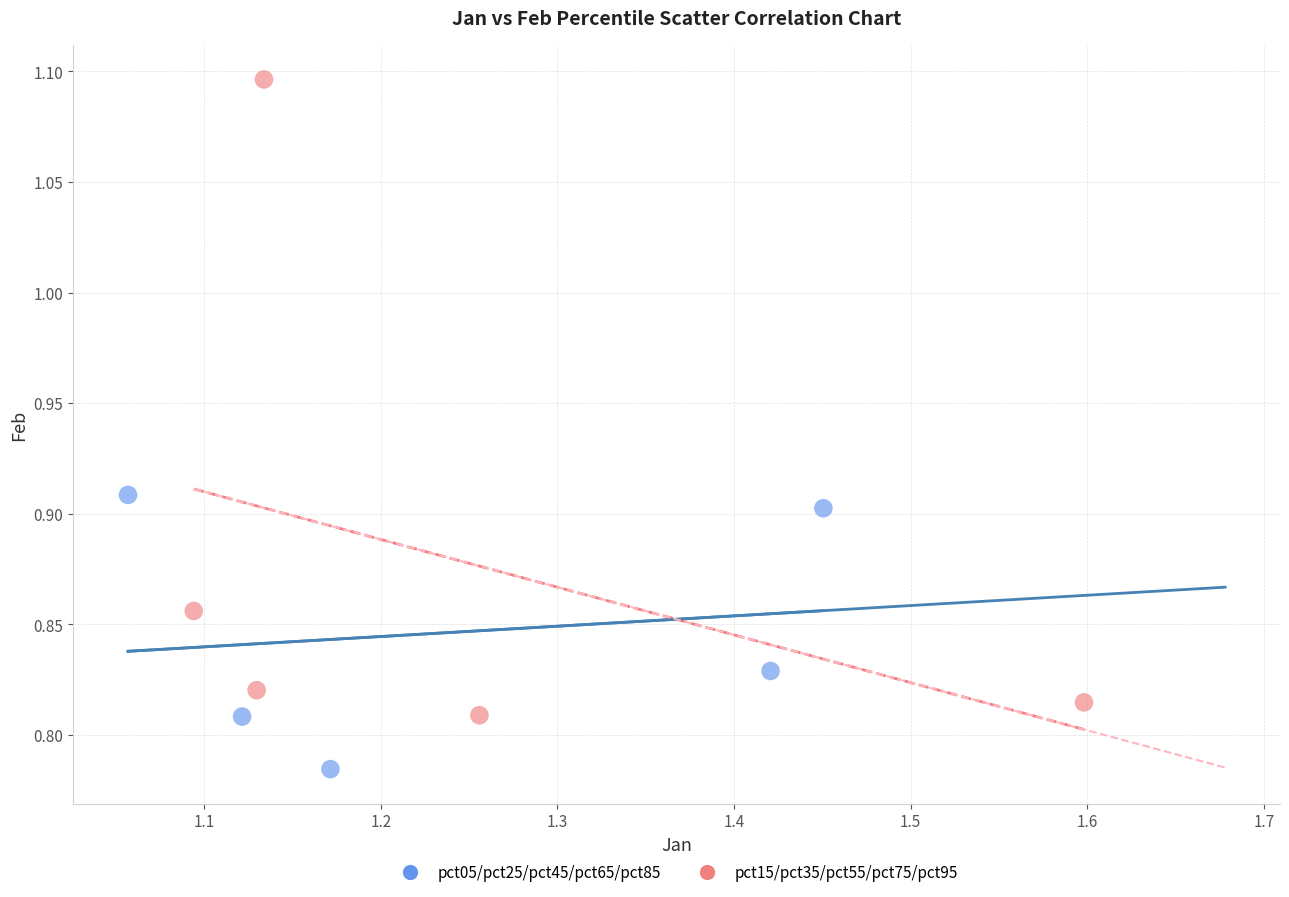

Which series reaches the minimum Y coordinate?

pct05/pct25/pct45/pct65/pct85